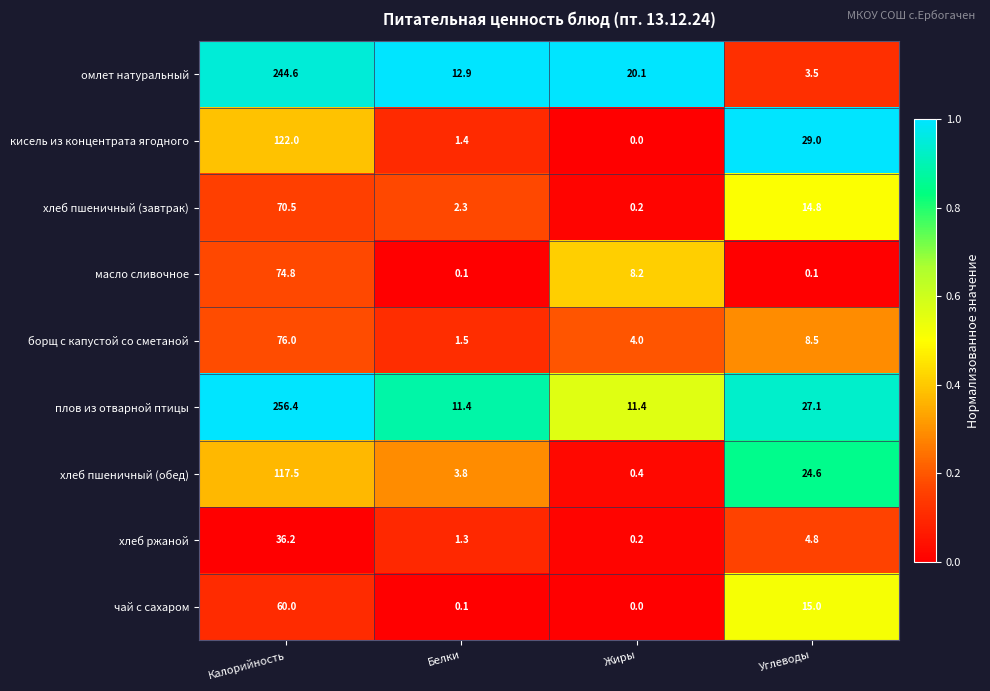

Which series has the widest spread of values?

плов из отварной птицы